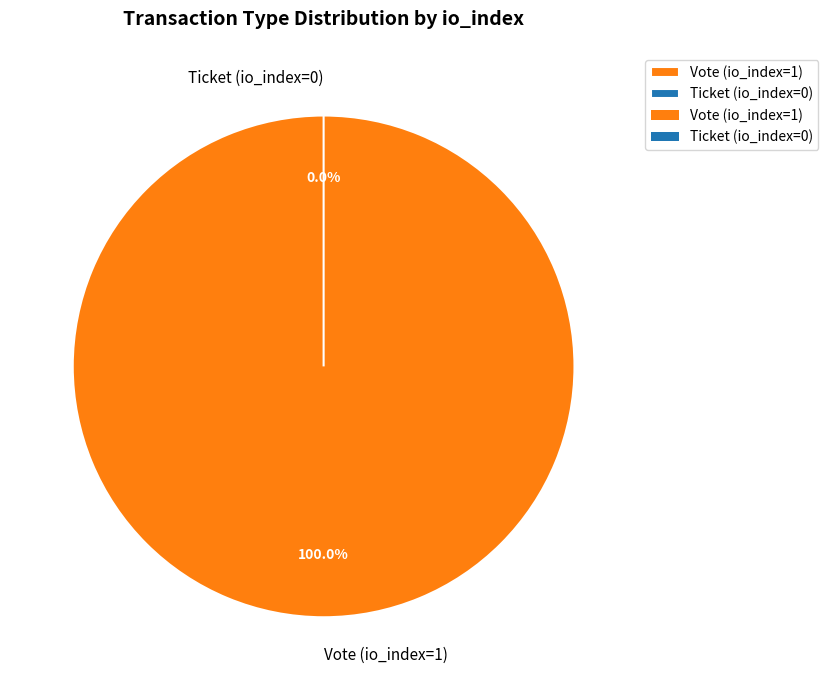

To the nearest percent, what percentage of the pie is Vote (io_index=1)?

100%